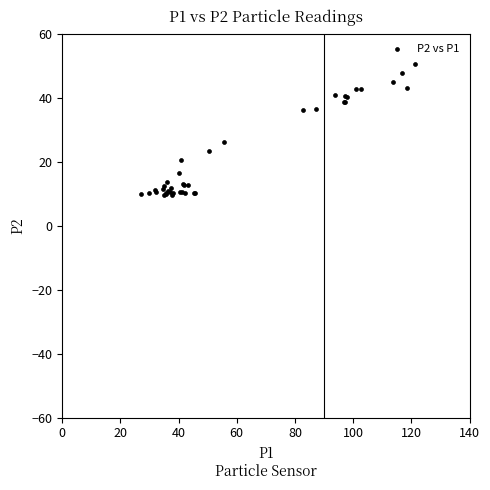

What Y value in the scatter plot is closest to 30?

26.2